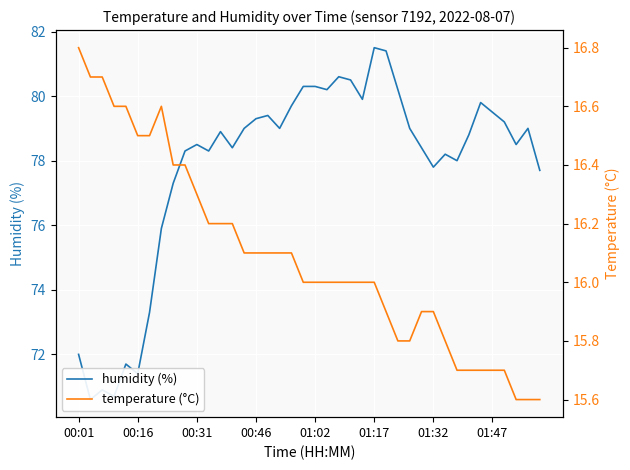

What is the greatest value displayed?

81.5